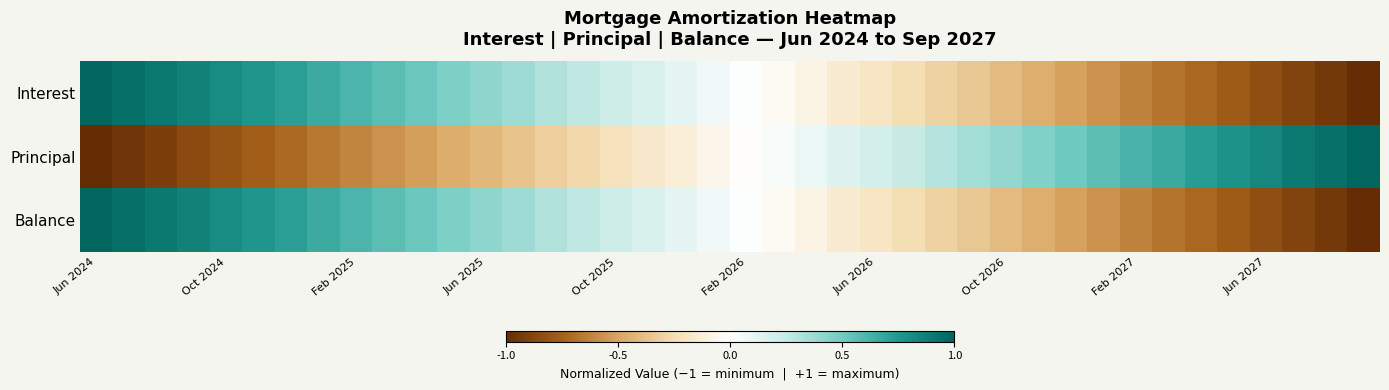

Which category has the lowest value across all series?

39